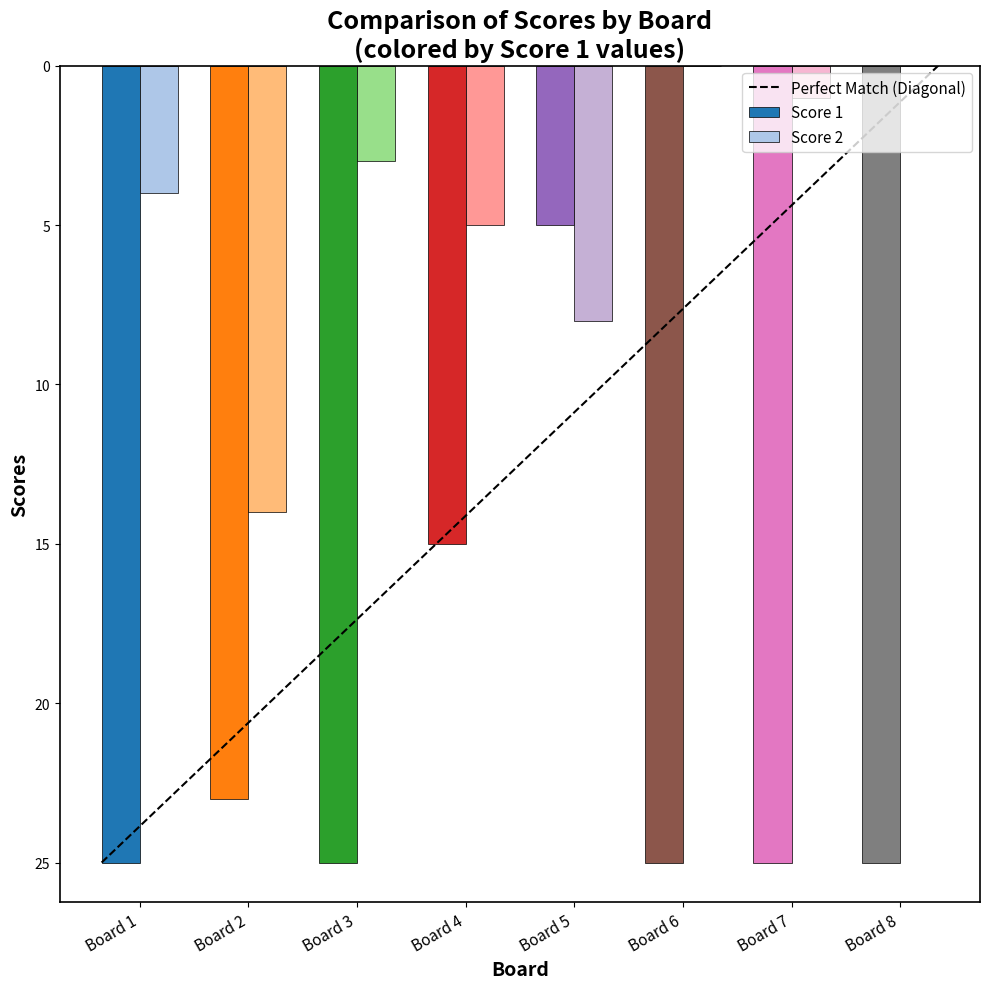

At which category is the sum across all series the highest?

Board 2